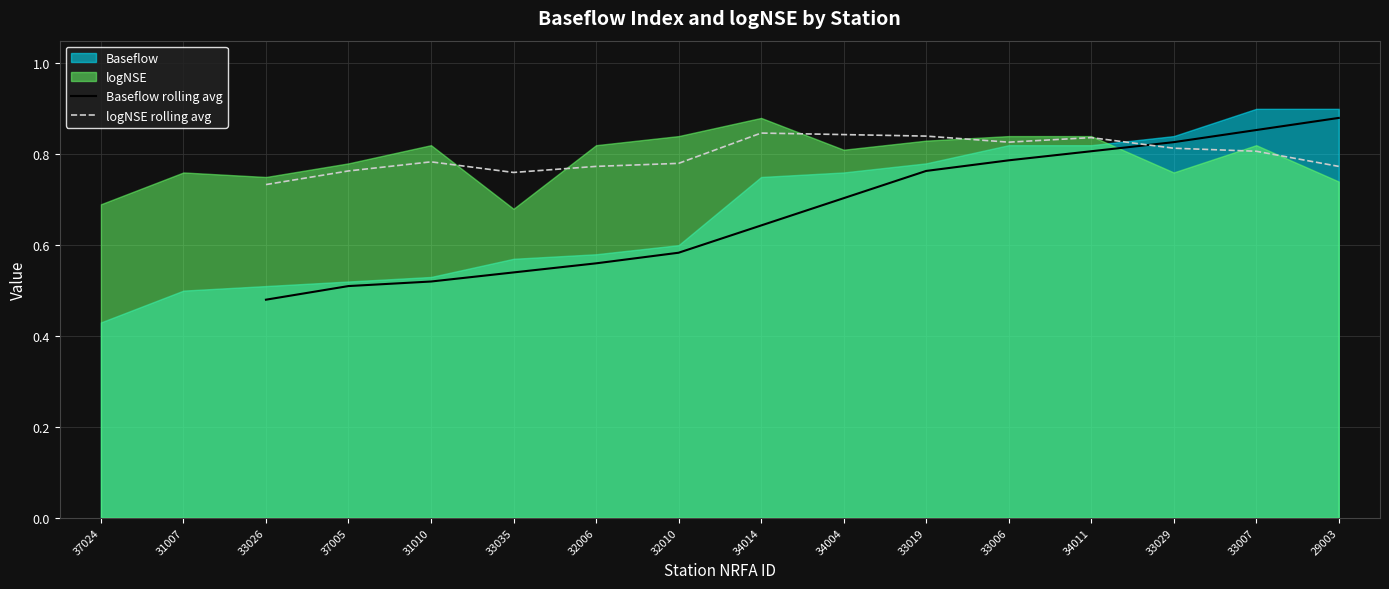

Between which two adjacent categories do Baseflow rolling avg and logNSE rolling avg first intersect?

34011 and 33029